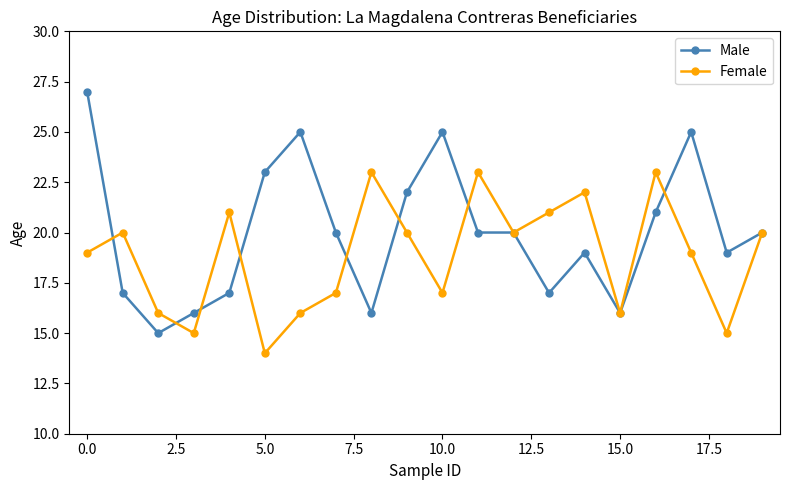

In Female, how many points are lower than both neighbors (excluding endpoints)?

6